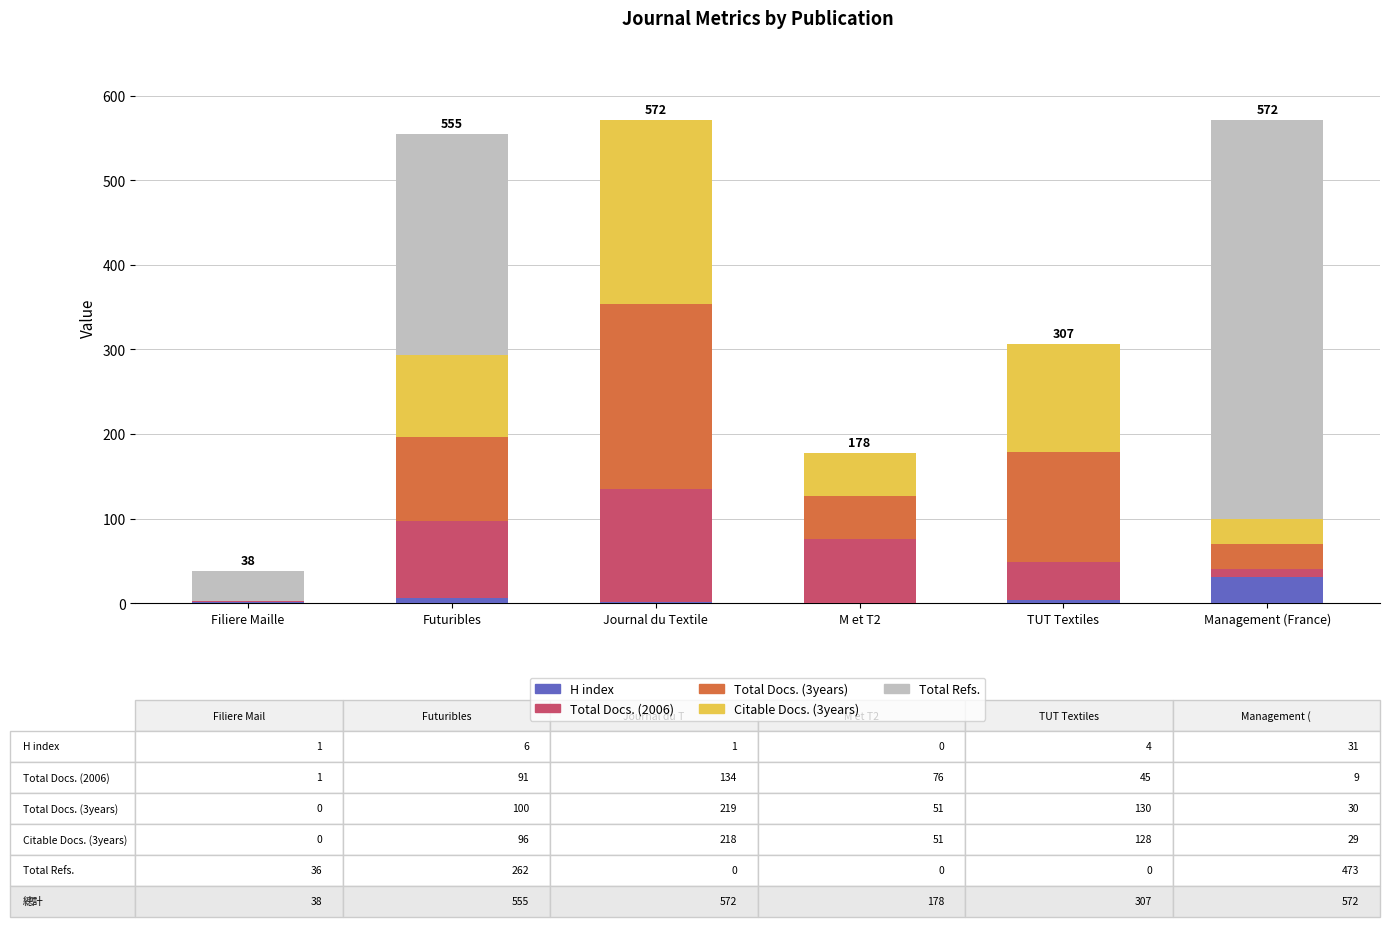

What is the sum of all H index values?

43